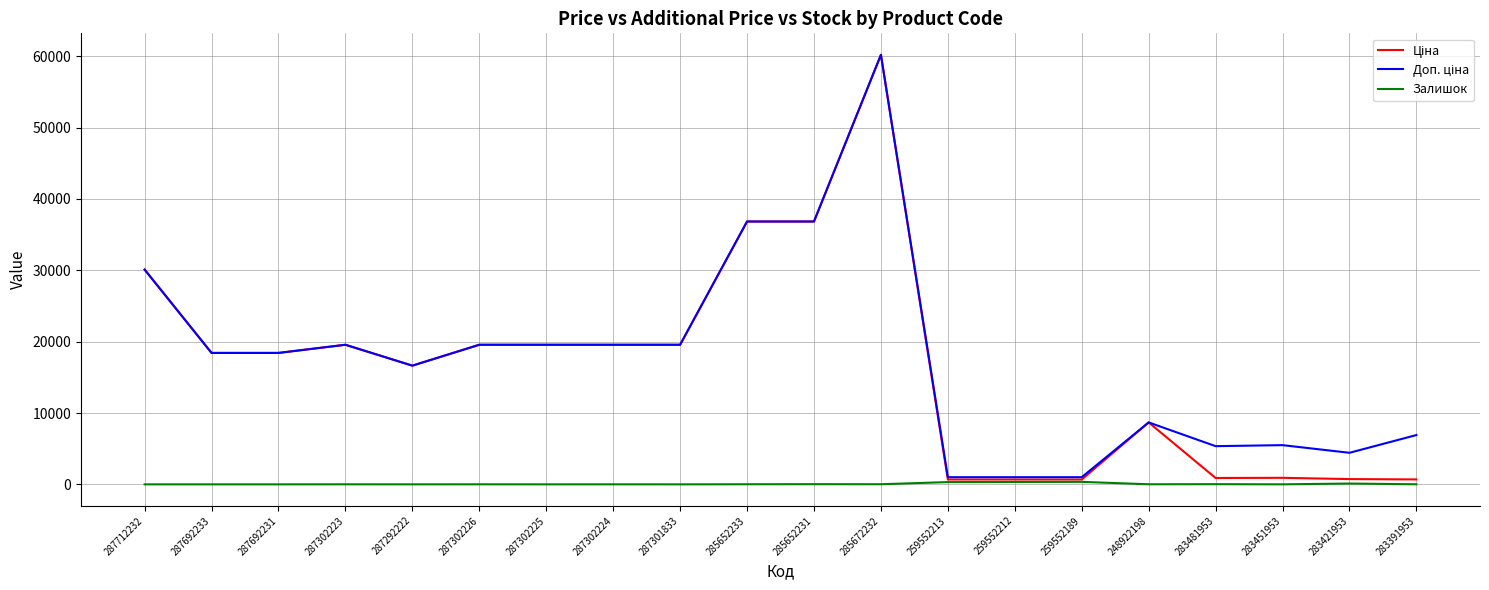

True or false: Залишок has a value of 23.0 at 285652231.

True